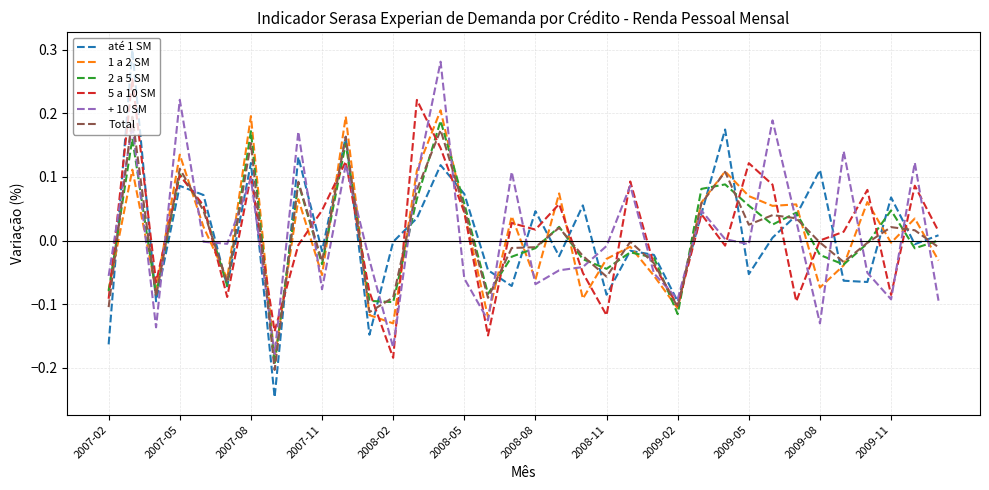

Which series has the largest range (max minus min)?

até 1 SM